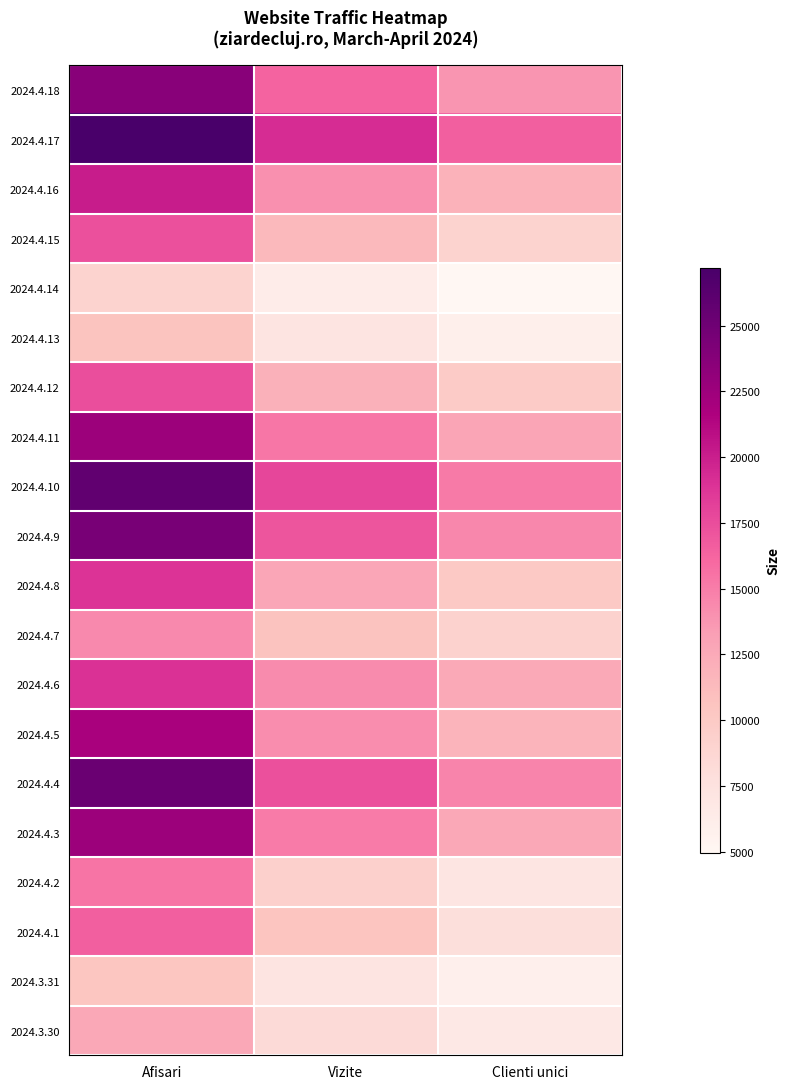

Reading left to right, extract all data points from this chart.

2024.4.18: Afisari=23608	Vizite=16290	Clienti unici=13736
2024.4.17: Afisari=27206	Vizite=19274	Clienti unici=16514
2024.4.16: Afisari=20083	Vizite=14056	Clienti unici=11869
2024.4.15: Afisari=17374	Vizite=11358	Clienti unici=9078
2024.4.14: Afisari=9088	Vizite=6236	Clienti unici=4952
2024.4.13: Afisari=10600	Vizite=7272	Clienti unici=5993
2024.4.12: Afisari=17396	Vizite=11959	Clienti unici=9860
2024.4.11: Afisari=22598	Vizite=15336	Clienti unici=12776
2024.4.10: Afisari=25797	Vizite=17839	Clienti unici=15172
2024.4.9: Afisari=24426	Vizite=17121	Clienti unici=14442
2024.4.8: Afisari=18917	Vizite=12714	Clienti unici=10078
2024.4.7: Afisari=14382	Vizite=10650	Clienti unici=9136
2024.4.6: Afisari=18953	Vizite=14330	Clienti unici=12545
2024.4.5: Afisari=21864	Vizite=14233	Clienti unici=11817
2024.4.4: Afisari=25225	Vizite=17322	Clienti unici=14621
2024.4.3: Afisari=22521	Vizite=15090	Clienti unici=12630
2024.4.2: Afisari=15390	Vizite=9378	Clienti unici=7069
2024.4.1: Afisari=16590	Vizite=10435	Clienti unici=7893
2024.3.31: Afisari=10349	Vizite=7224	Clienti unici=5853
2024.3.30: Afisari=12646	Vizite=8329	Clienti unici=6777